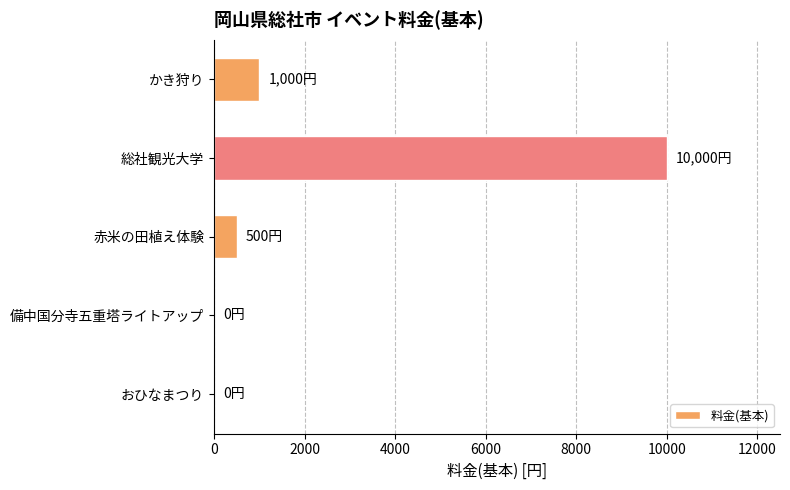

Which label corresponds to the largest value in the chart?

総社観光大学